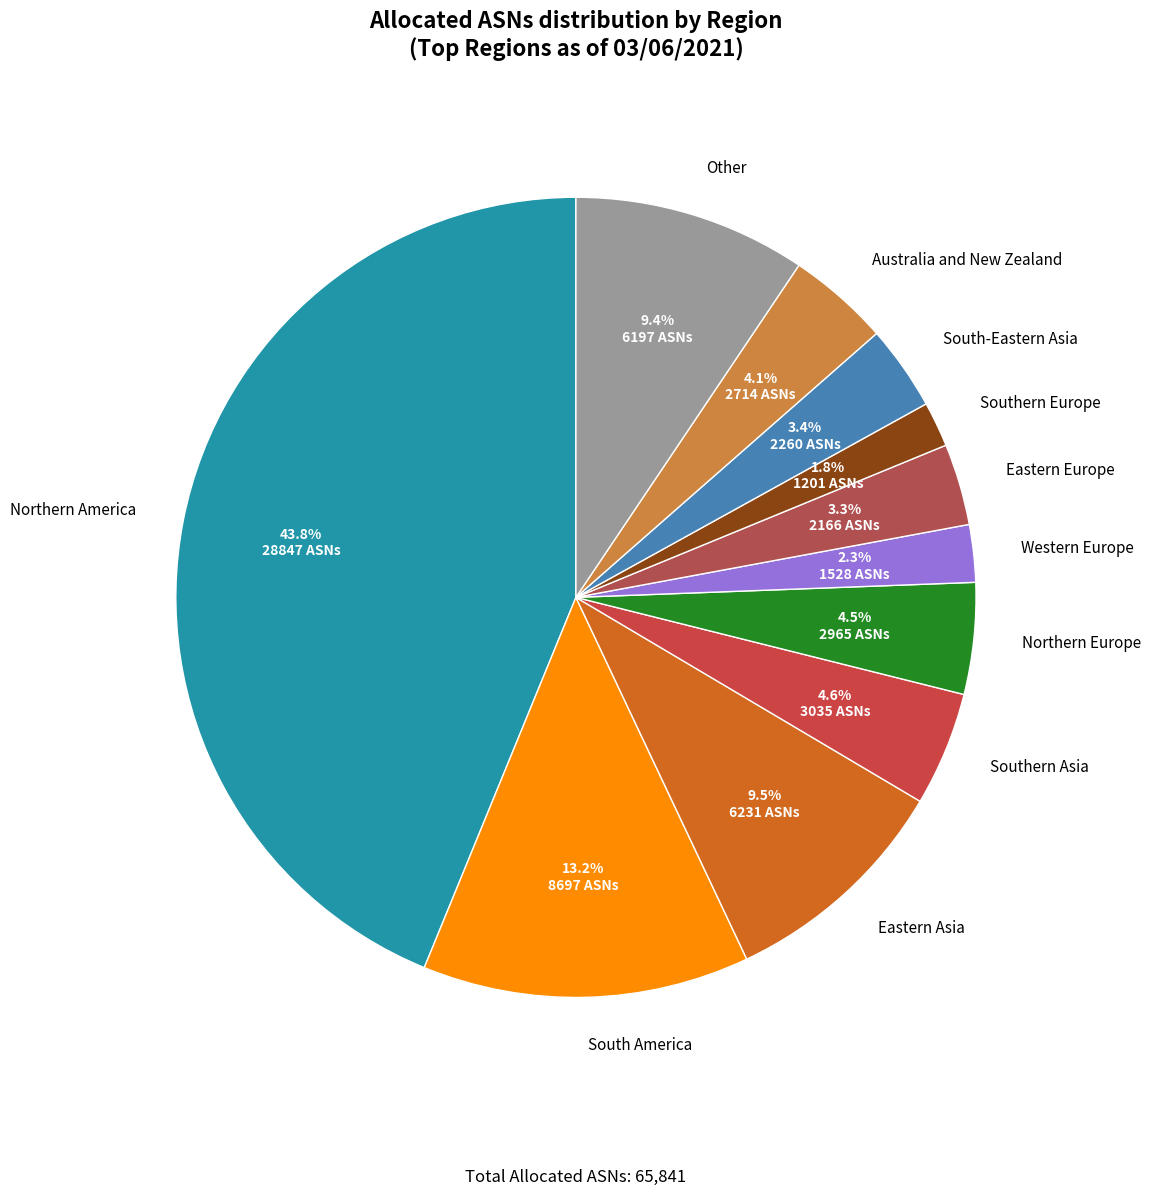

To the nearest percent, what is the difference between the Western Europe and Northern Europe slice percentages?

2%